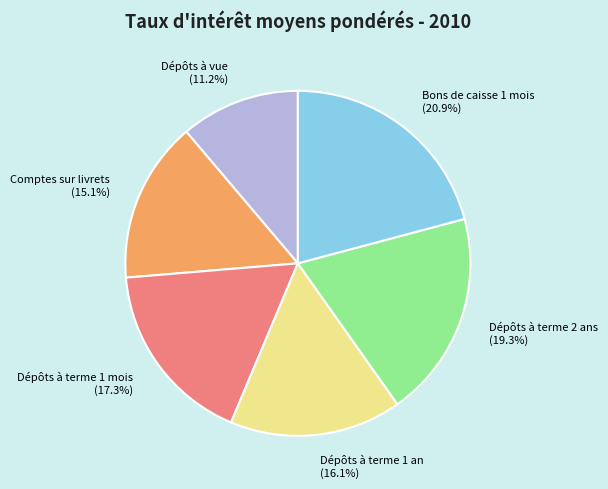

Count the number of slices in the pie.

6